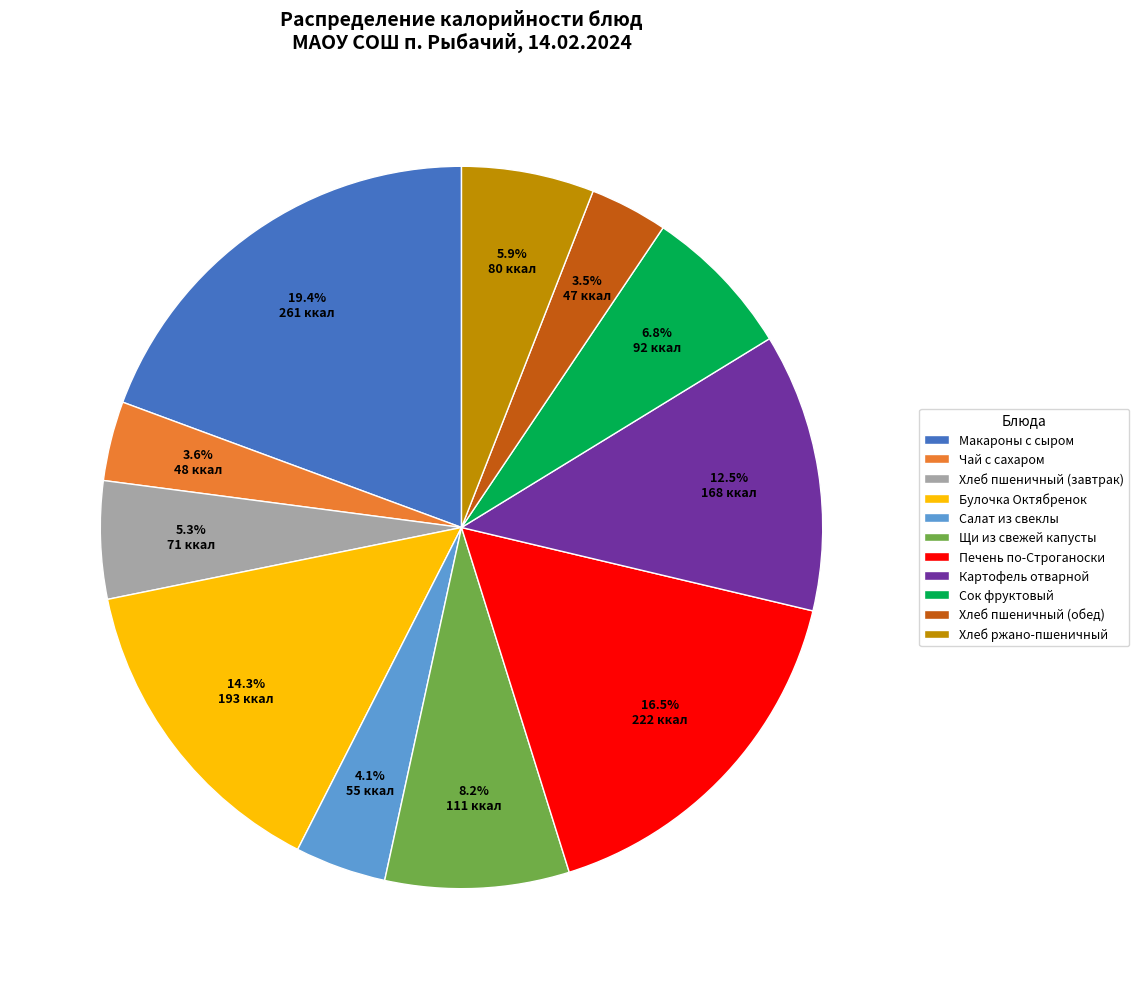

Does Салат из свеклы account for over 50% of the chart?

No